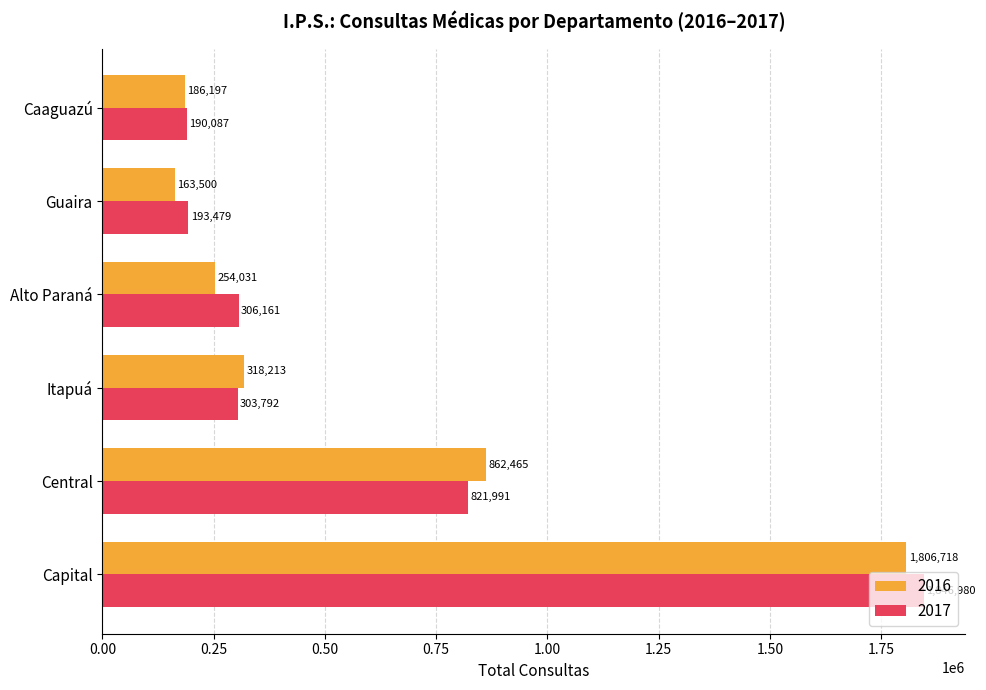

What is the average value of the 2016 series?

598520.7